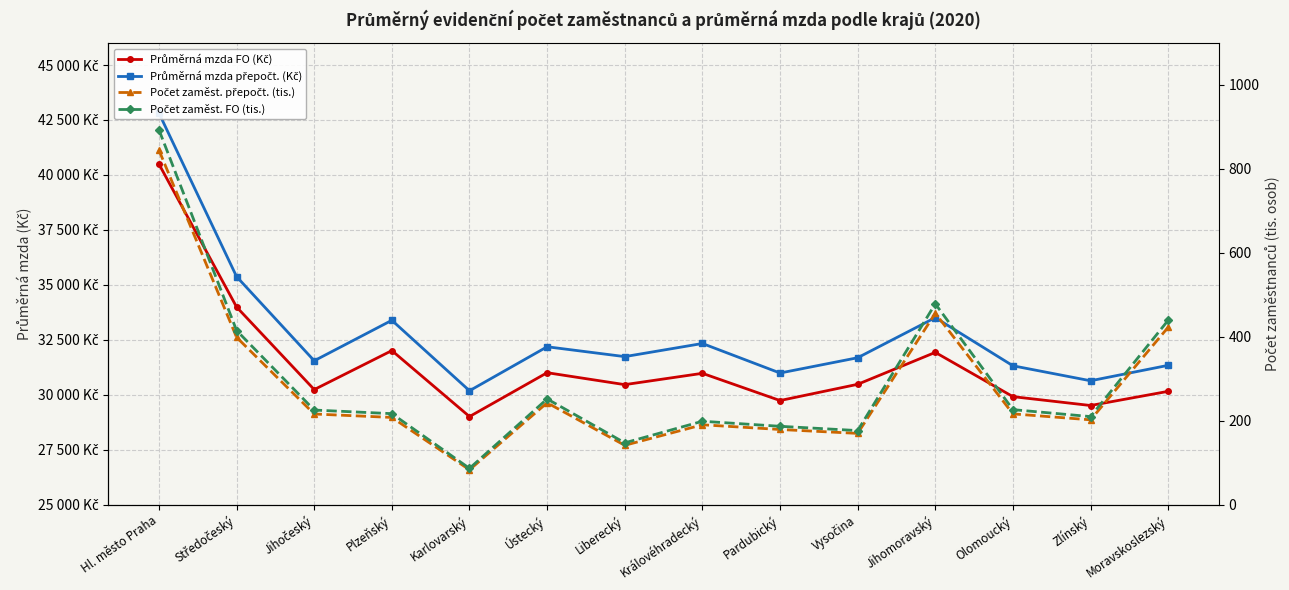

Which series has the widest spread of values?

Průměrná mzda přepočt. (Kč)